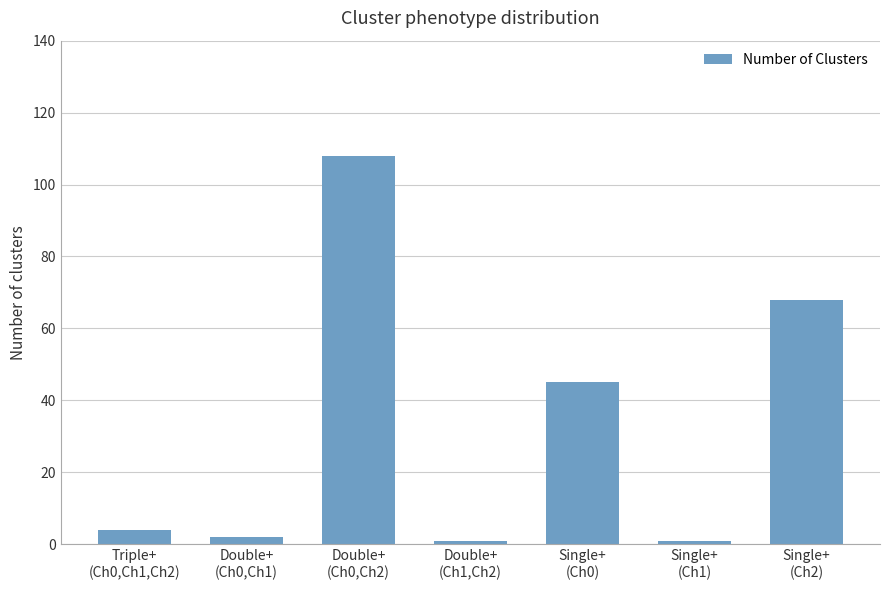

What is the minimum value shown in the chart?

1